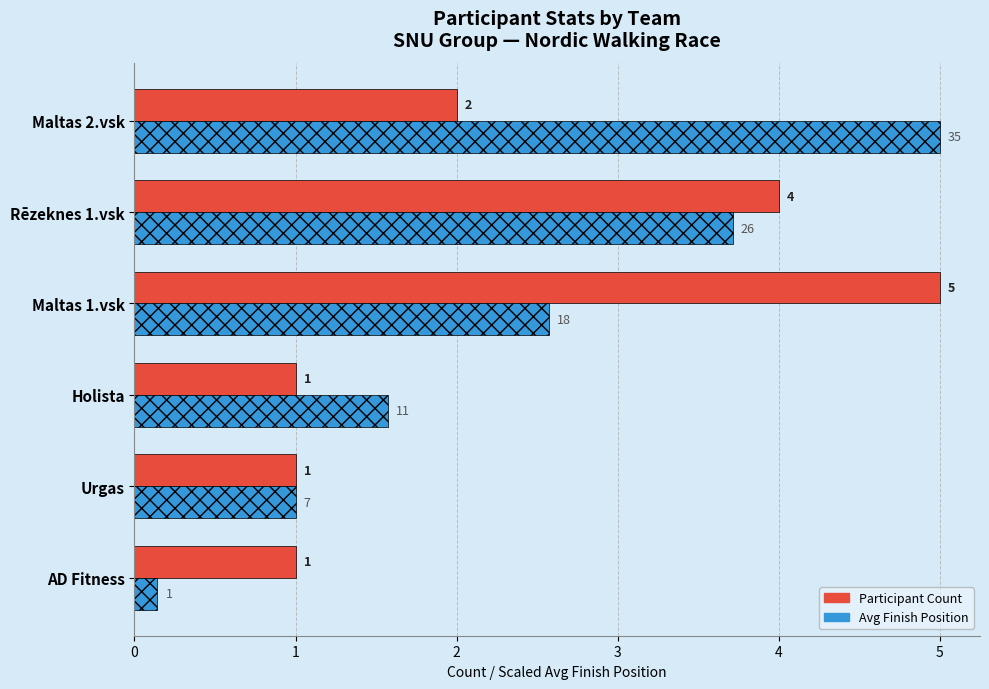

How many categories are shown in the chart?

6